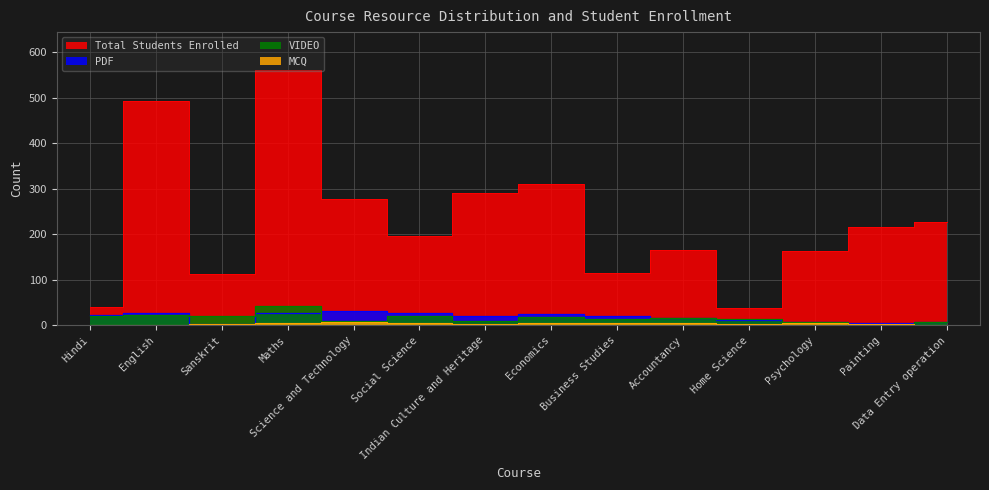

What is the highest value of the MCQ series?

8